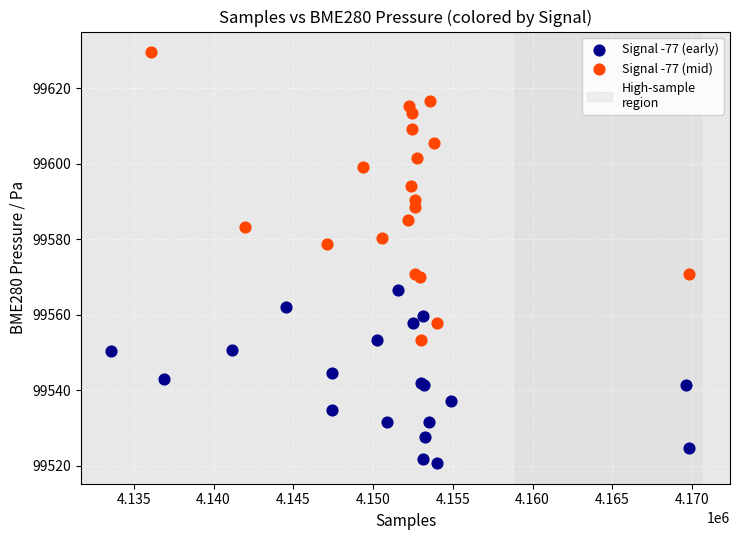

Which series reaches the minimum Y coordinate?

Signal -77 (early)